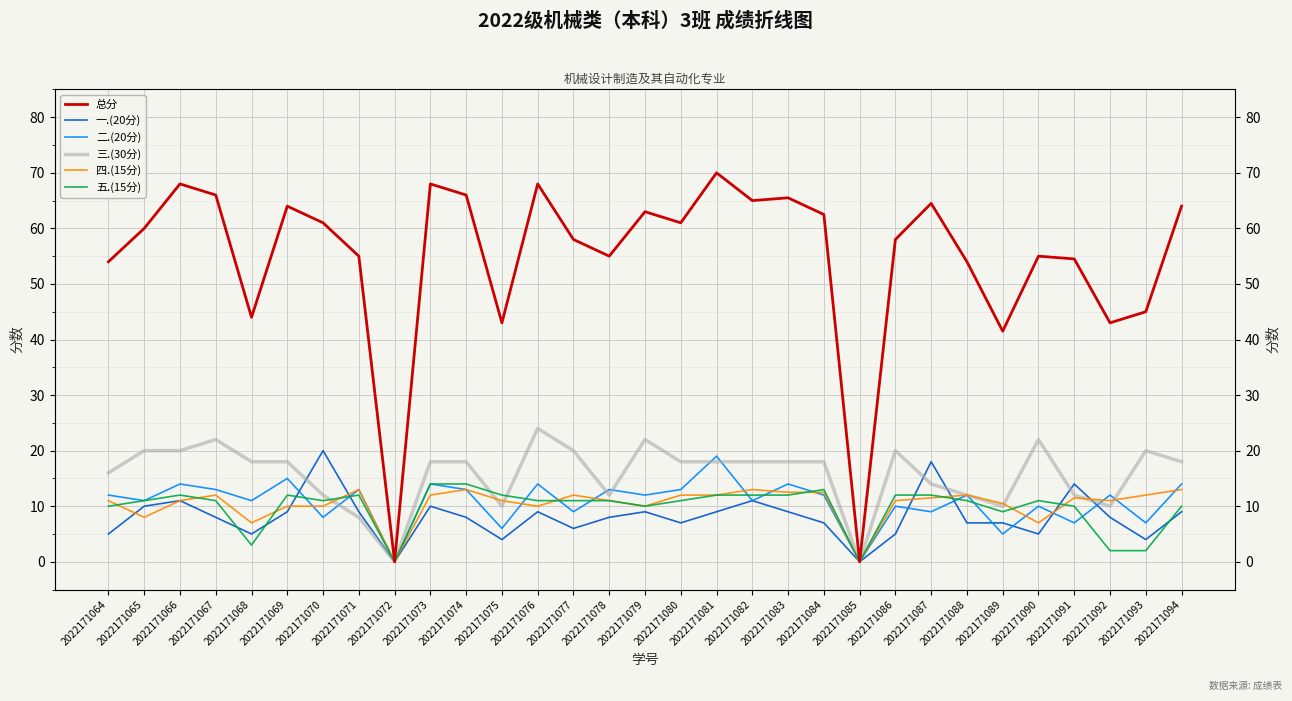

What is the highest value of the 五.(15分) series?

14.0